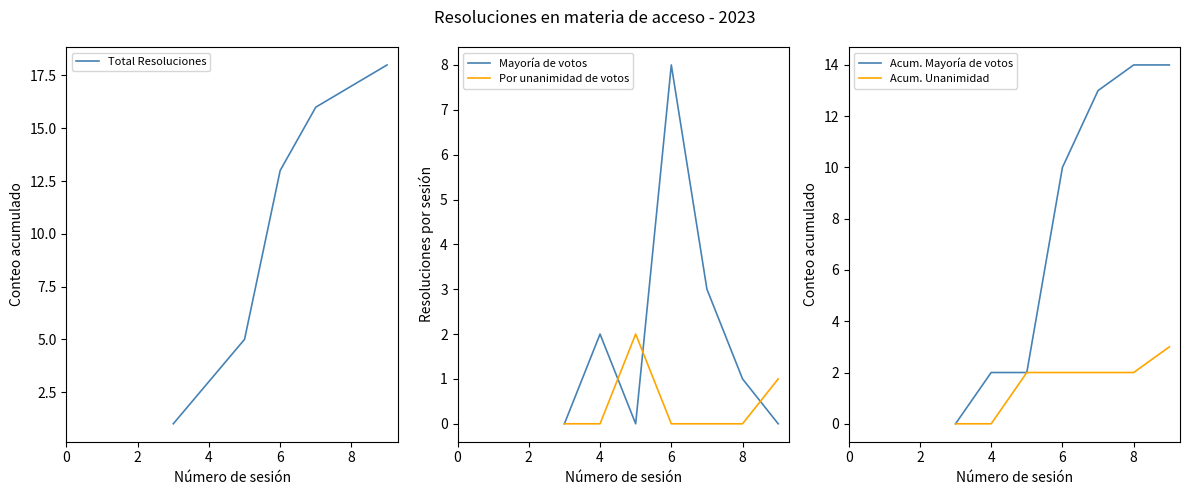

List the series in order of their peak value, highest first.

Total Resoluciones, Acum. Mayoría de votos, Mayoría de votos, Acum. Unanimidad, Por unanimidad de votos